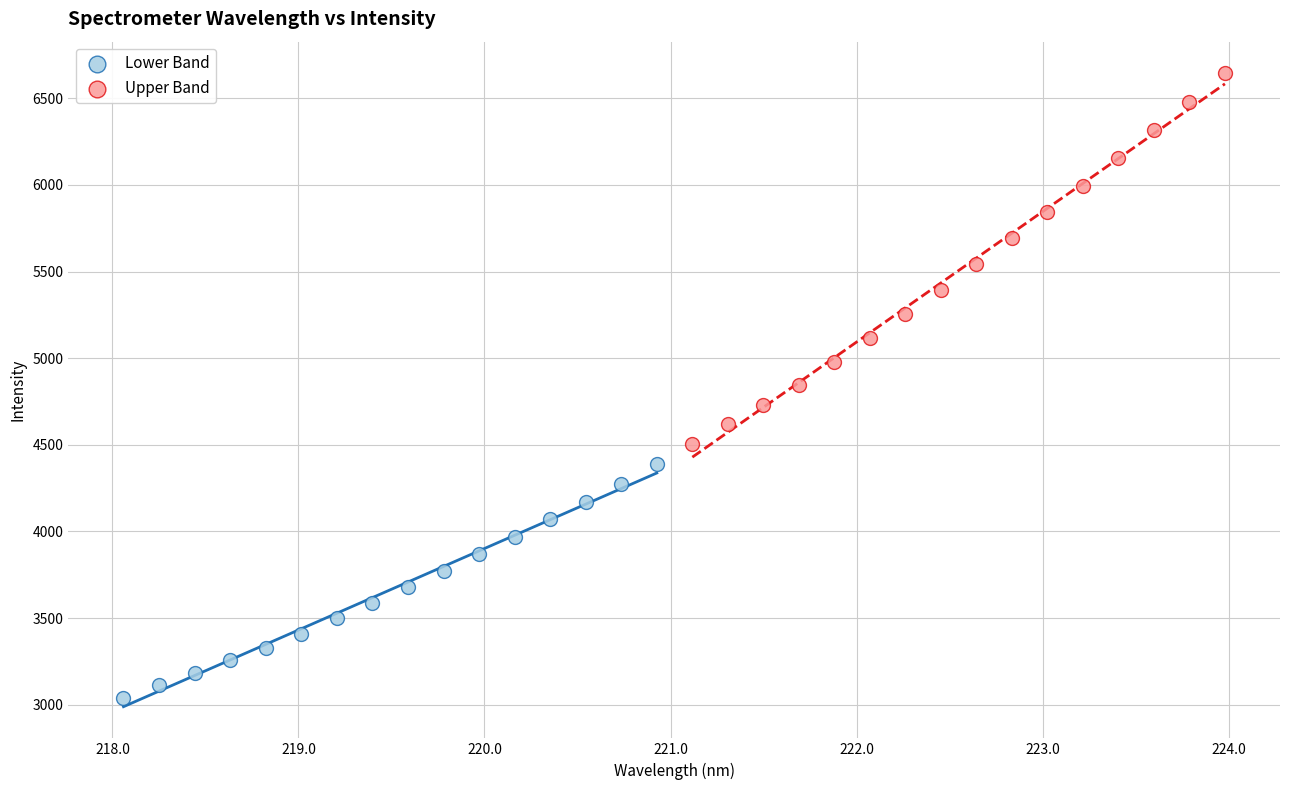

Which series reaches the maximum Y coordinate?

Upper Band